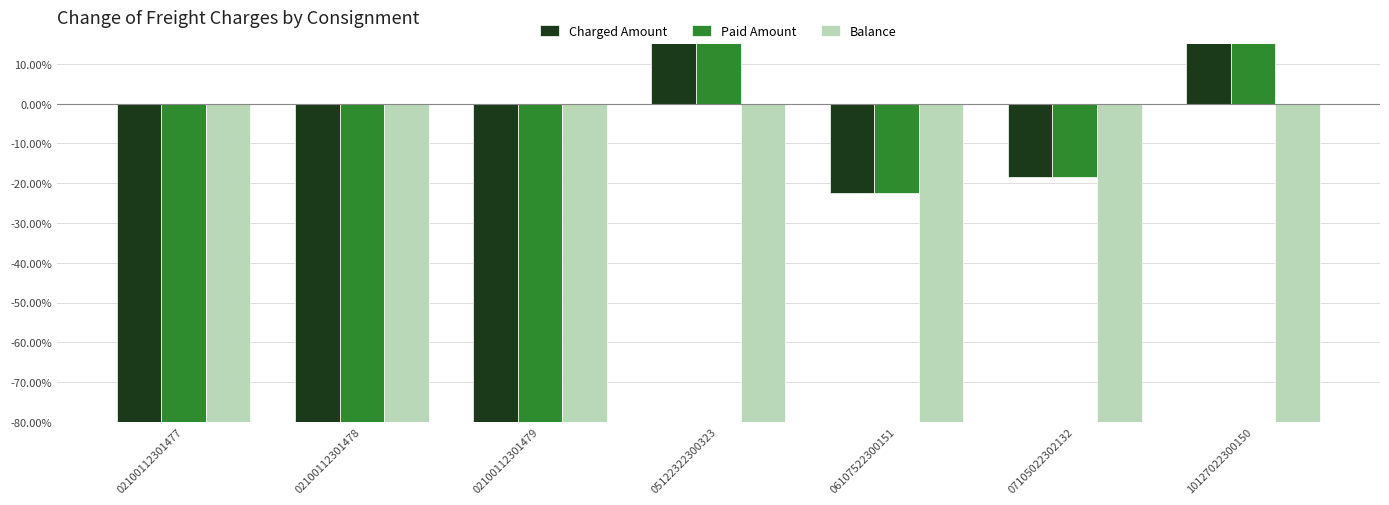

Are the bars horizontal?

No